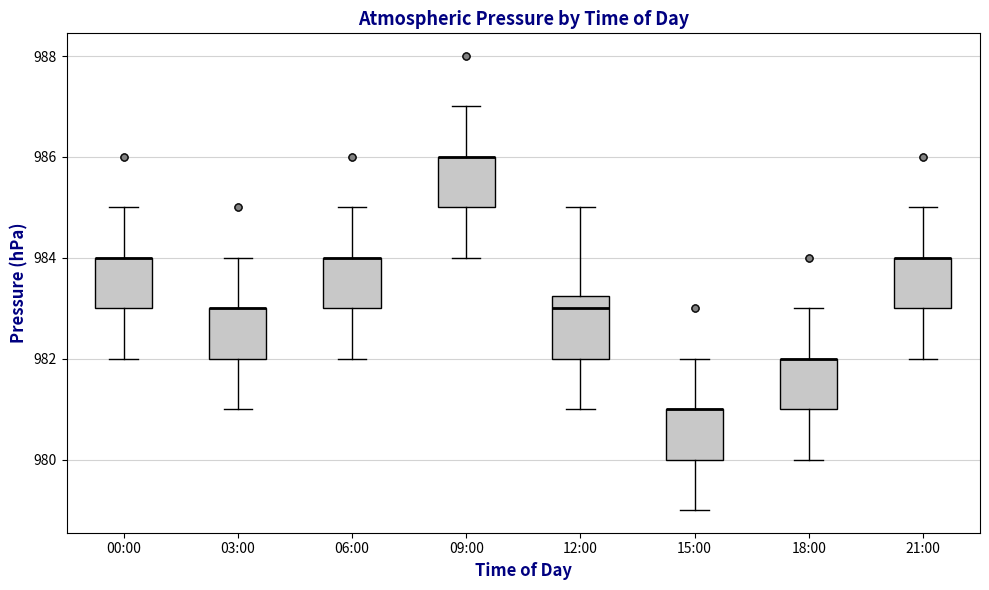

Where does the upper whisker of the box for 09:00 end on the y-axis? The values are not printed on the chart, so give them approximately, as read against the axis.

987.0